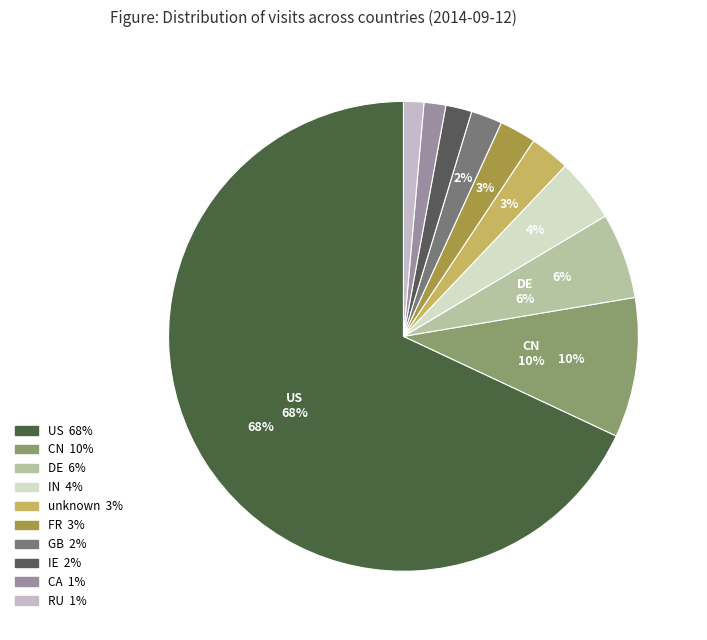

Which category accounts for the majority?

US